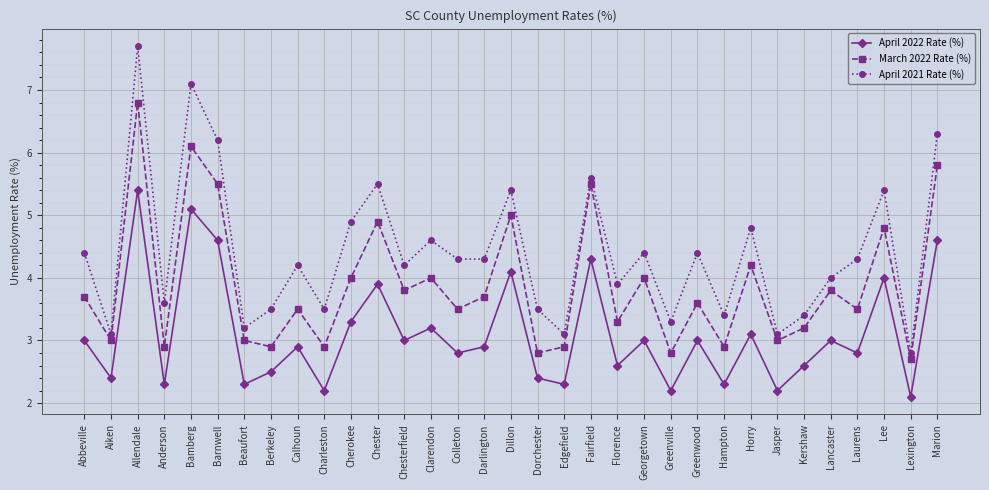

Reading left to right, extract all data points from this chart.

April 2022 Rate (%): Abbeville=3.0	Aiken=2.4	Allendale=5.4	Anderson=2.3	Bamberg=5.1	Barnwell=4.6	Beaufort=2.3	Berkeley=2.5	Calhoun=2.9	Charleston=2.2	Cherokee=3.3	Chester=3.9	Chesterfield=3.0	Clarendon=3.2	Colleton=2.8	Darlington=2.9	Dillon=4.1	Dorchester=2.4	Edgefield=2.3	Fairfield=4.3	Florence=2.6	Georgetown=3.0	Greenville=2.2	Greenwood=3.0	Hampton=2.3	Horry=3.1	Jasper=2.2	Kershaw=2.6	Lancaster=3.0	Laurens=2.8	Lee=4.0	Lexington=2.1	Marion=4.6
March 2022 Rate (%): Abbeville=3.7	Aiken=3.0	Allendale=6.8	Anderson=2.9	Bamberg=6.1	Barnwell=5.5	Beaufort=3.0	Berkeley=2.9	Calhoun=3.5	Charleston=2.9	Cherokee=4.0	Chester=4.9	Chesterfield=3.8	Clarendon=4.0	Colleton=3.5	Darlington=3.7	Dillon=5.0	Dorchester=2.8	Edgefield=2.9	Fairfield=5.5	Florence=3.3	Georgetown=4.0	Greenville=2.8	Greenwood=3.6	Hampton=2.9	Horry=4.2	Jasper=3.0	Kershaw=3.2	Lancaster=3.8	Laurens=3.5	Lee=4.8	Lexington=2.7	Marion=5.8
April 2021 Rate (%): Abbeville=4.4	Aiken=3.1	Allendale=7.7	Anderson=3.6	Bamberg=7.1	Barnwell=6.2	Beaufort=3.2	Berkeley=3.5	Calhoun=4.2	Charleston=3.5	Cherokee=4.9	Chester=5.5	Chesterfield=4.2	Clarendon=4.6	Colleton=4.3	Darlington=4.3	Dillon=5.4	Dorchester=3.5	Edgefield=3.1	Fairfield=5.6	Florence=3.9	Georgetown=4.4	Greenville=3.3	Greenwood=4.4	Hampton=3.4	Horry=4.8	Jasper=3.1	Kershaw=3.4	Lancaster=4.0	Laurens=4.3	Lee=5.4	Lexington=2.8	Marion=6.3